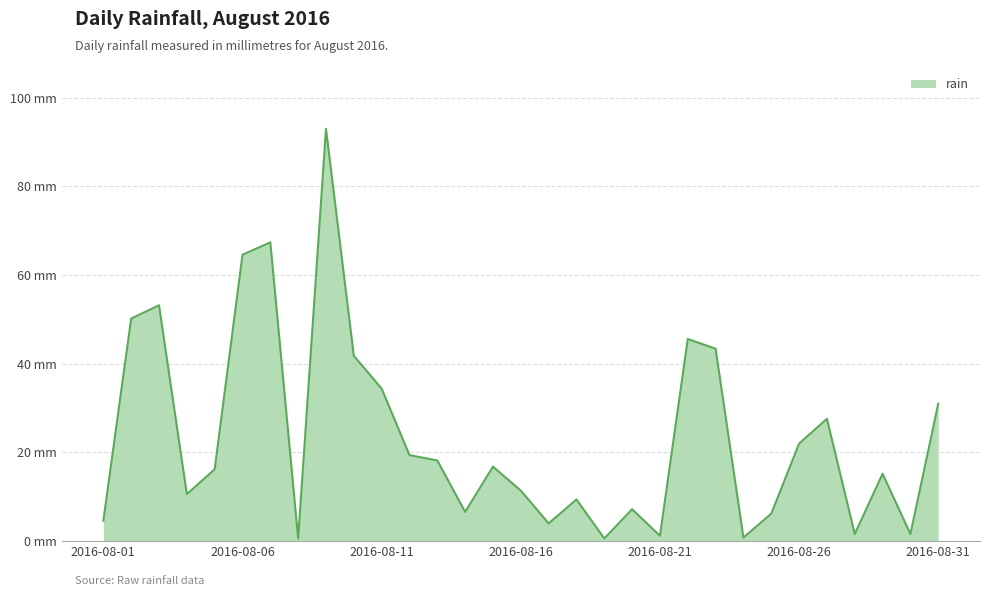

List the labels in order of value, largest first.

2016-08-09, 2016-08-07, 2016-08-06, 2016-08-03, 2016-08-02, 2016-08-22, 2016-08-23, 2016-08-10, 2016-08-11, 2016-08-31, 2016-08-27, 2016-08-26, 2016-08-12, 2016-08-13, 2016-08-15, 2016-08-05, 2016-08-29, 2016-08-16, 2016-08-04, 2016-08-18, 2016-08-20, 2016-08-14, 2016-08-25, 2016-08-01, 2016-08-17, 2016-08-28, 2016-08-30, 2016-08-21, 2016-08-24, 2016-08-08, 2016-08-19